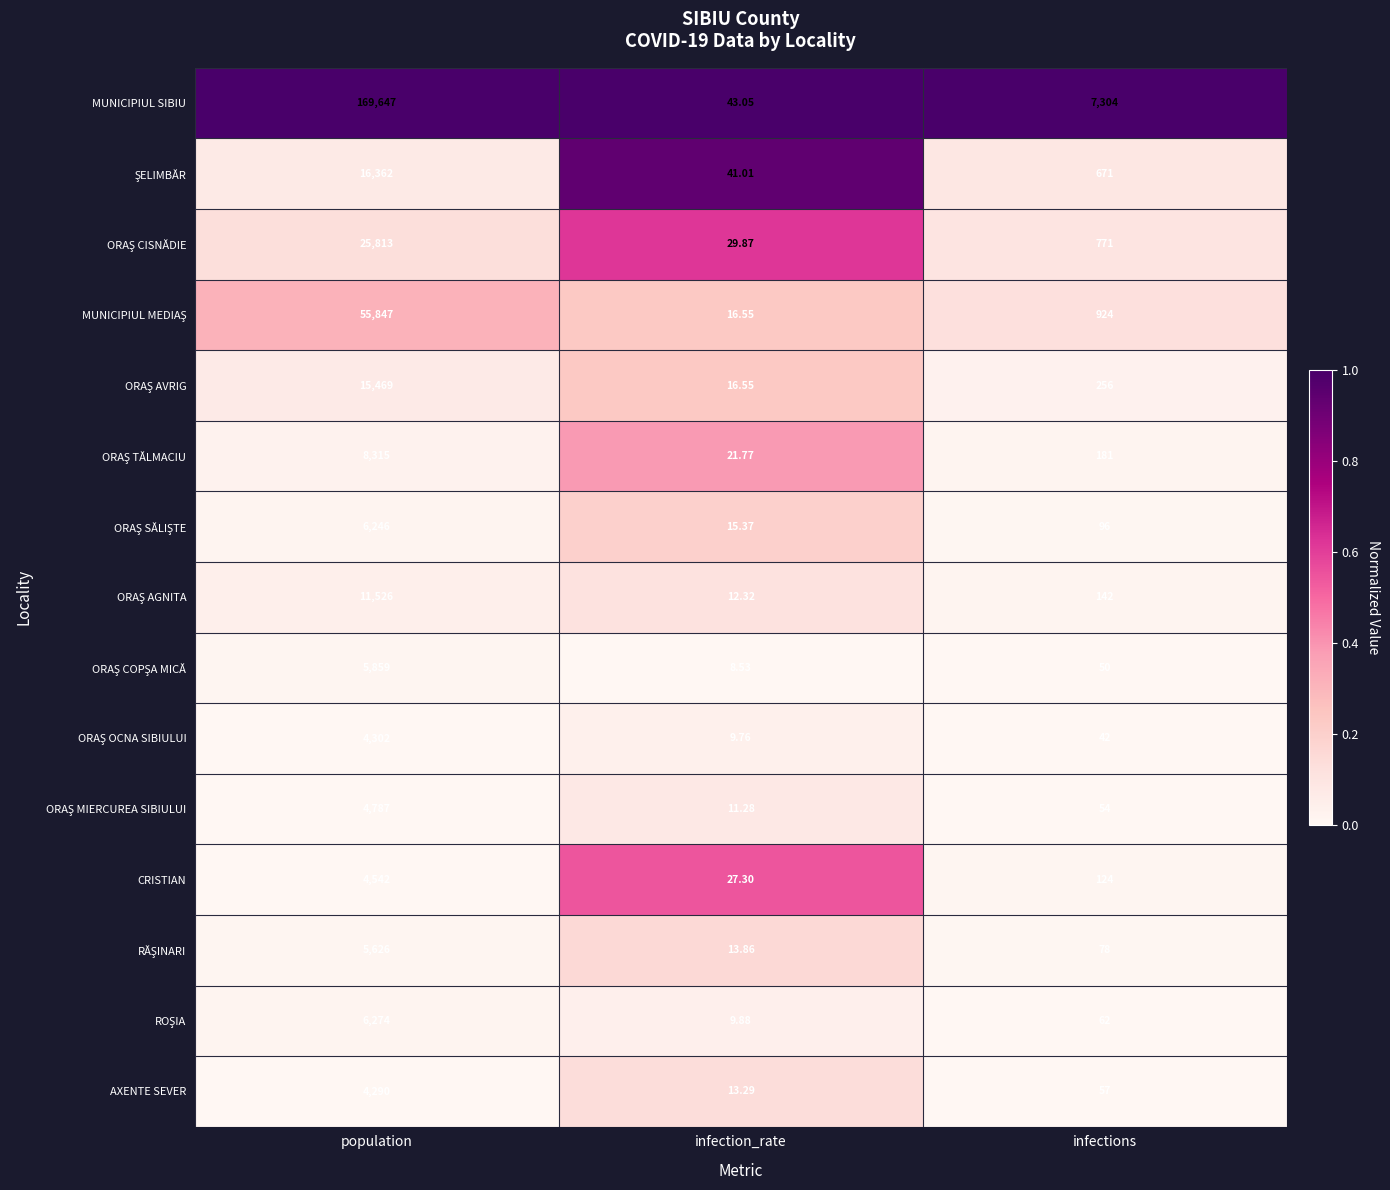

At which label does CRISTIAN first exceed 124?

population